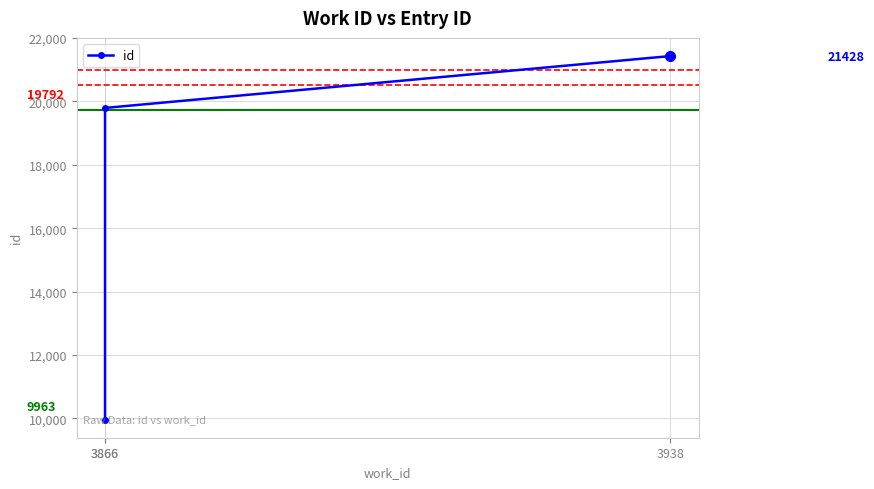

Between 3938 and 3866, which is larger?

3938